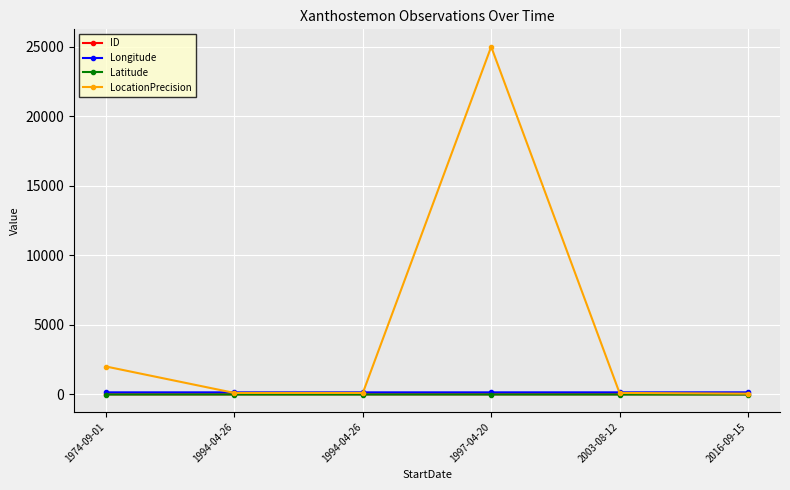

What is the smallest value displayed?

-15.1